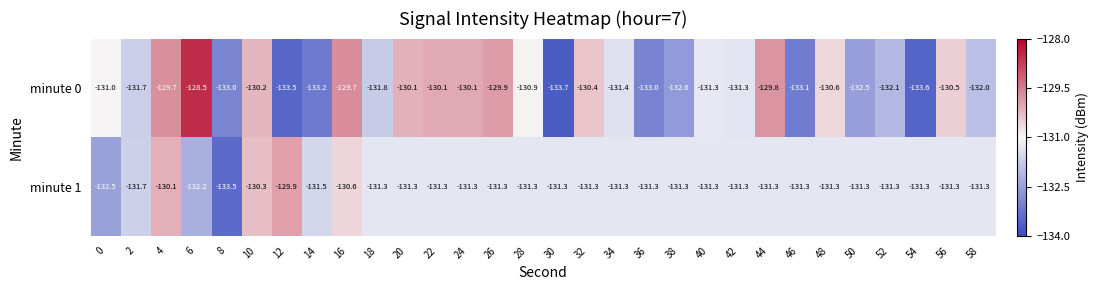

Rank the series by their maximum value, from lowest to highest.

minute 1, minute 0